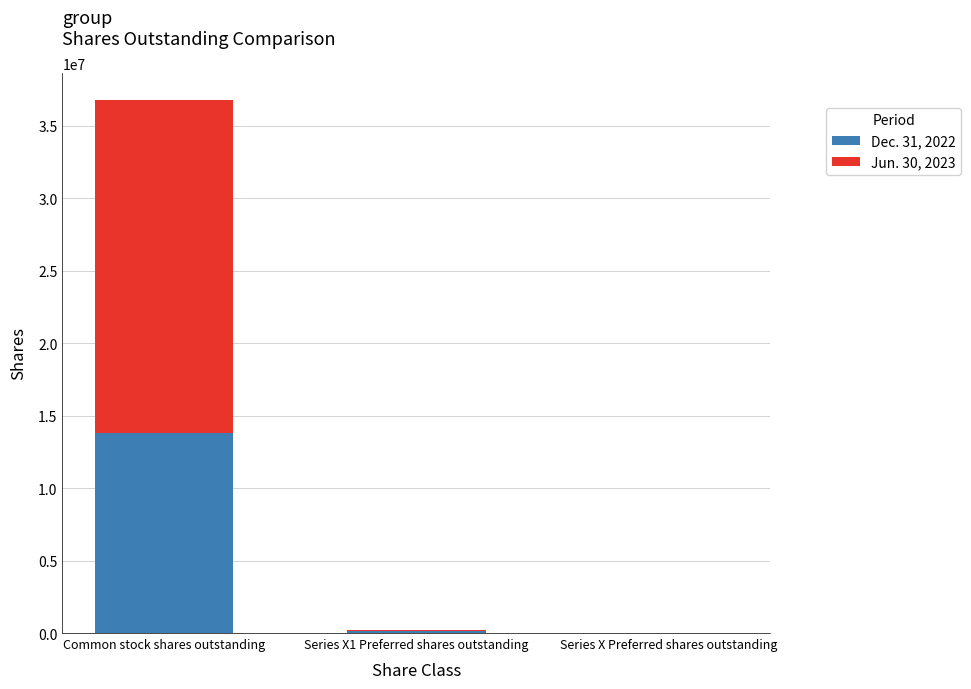

Does the chart contain stacked bars?

Yes